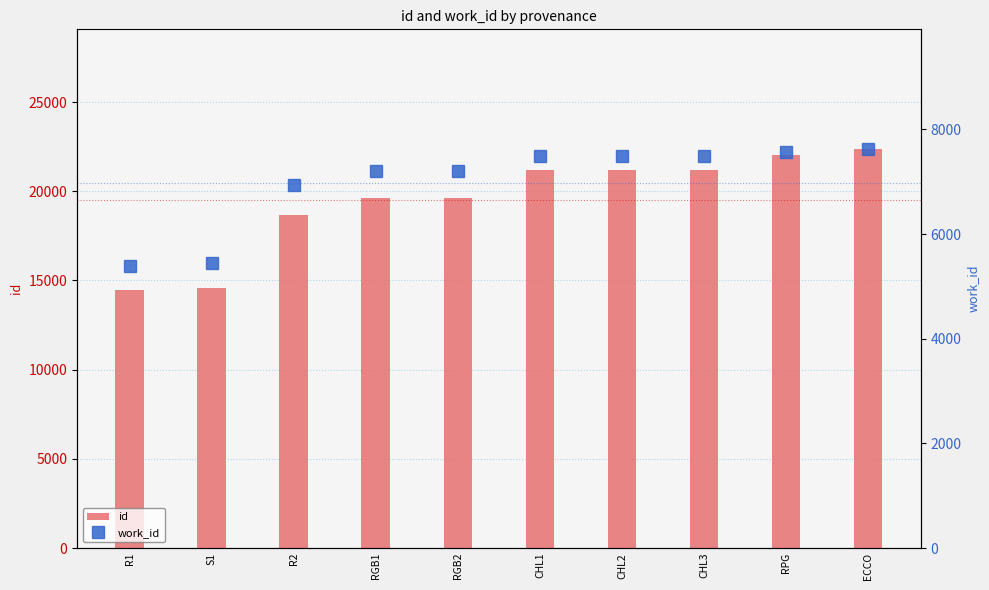

What is the value of the work_id bar at the 2nd from the left?

5439